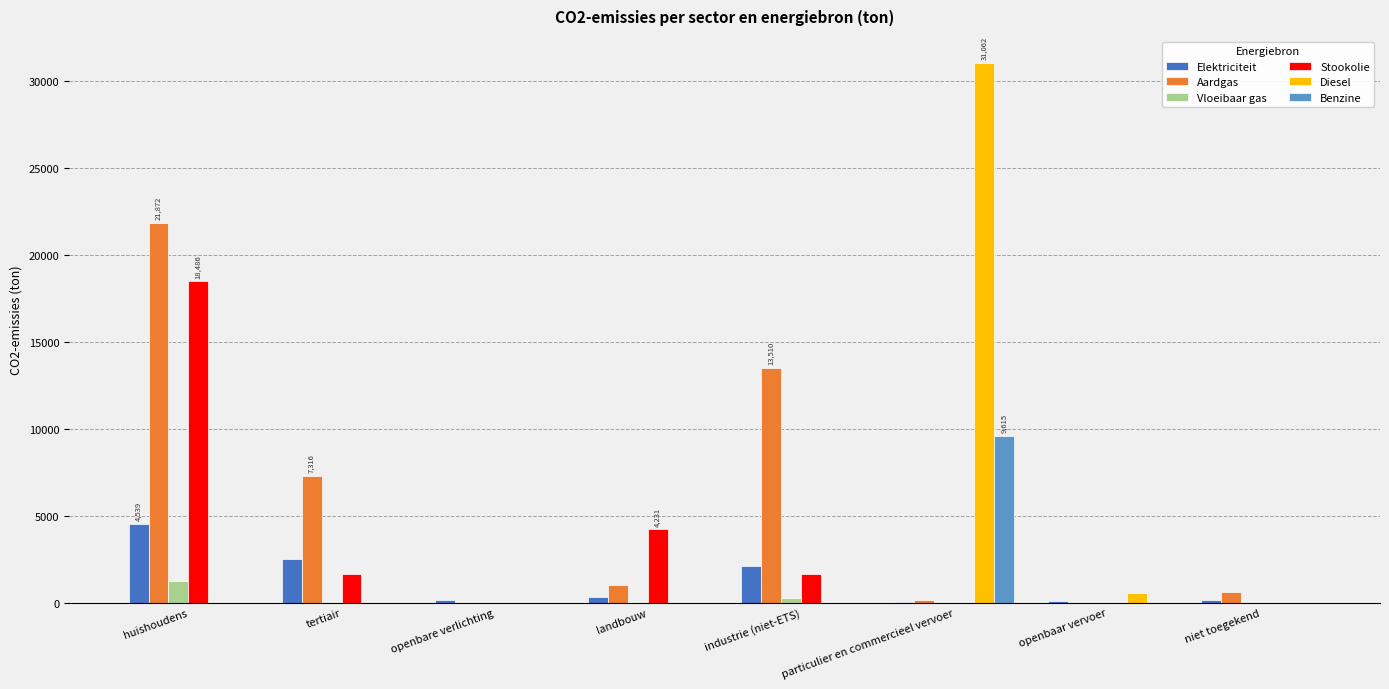

True or false: Aardgas has a value of 13510.5 at industrie (niet-ETS).

True